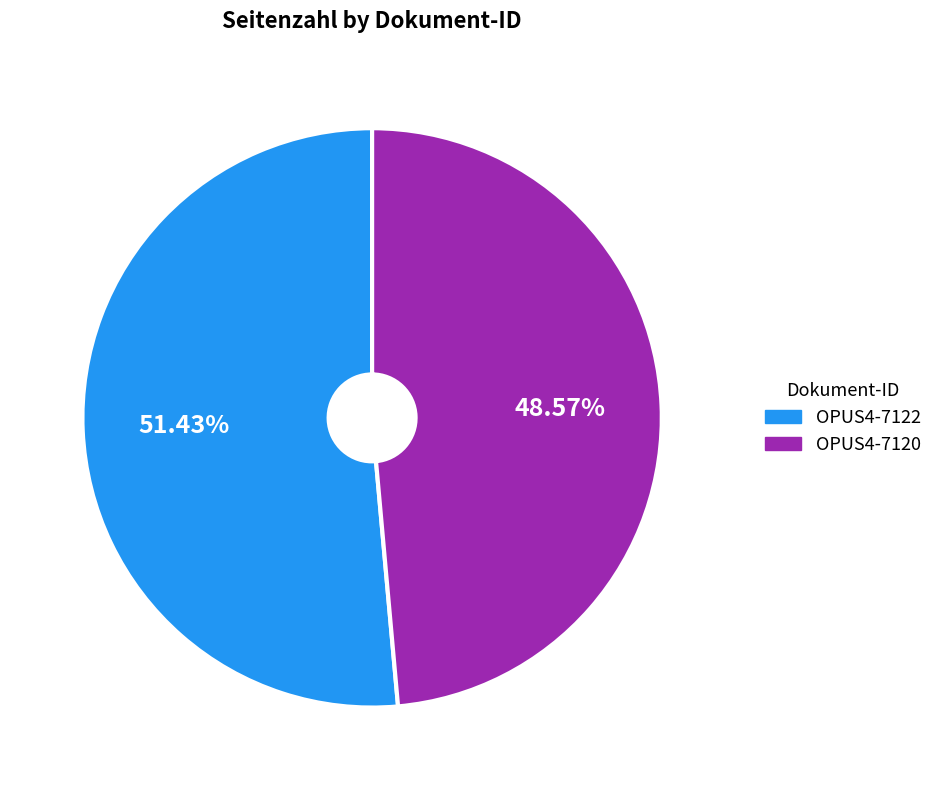

Approximately how many times larger is the value at OPUS4-7122 compared to OPUS4-7120?

1.1